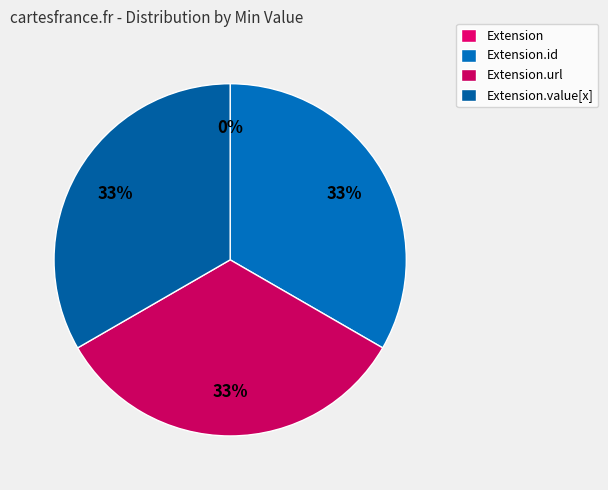

Which slice is the largest?

Extension.id